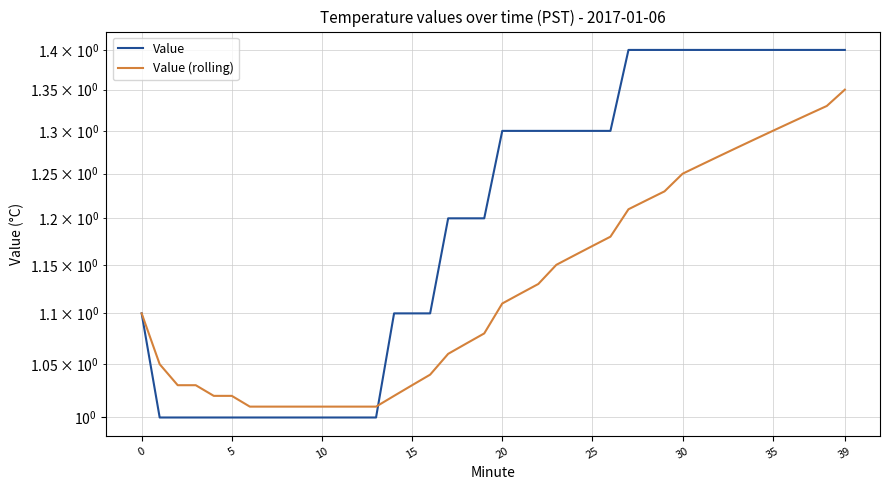

Which series has the largest total across all categories?

Value